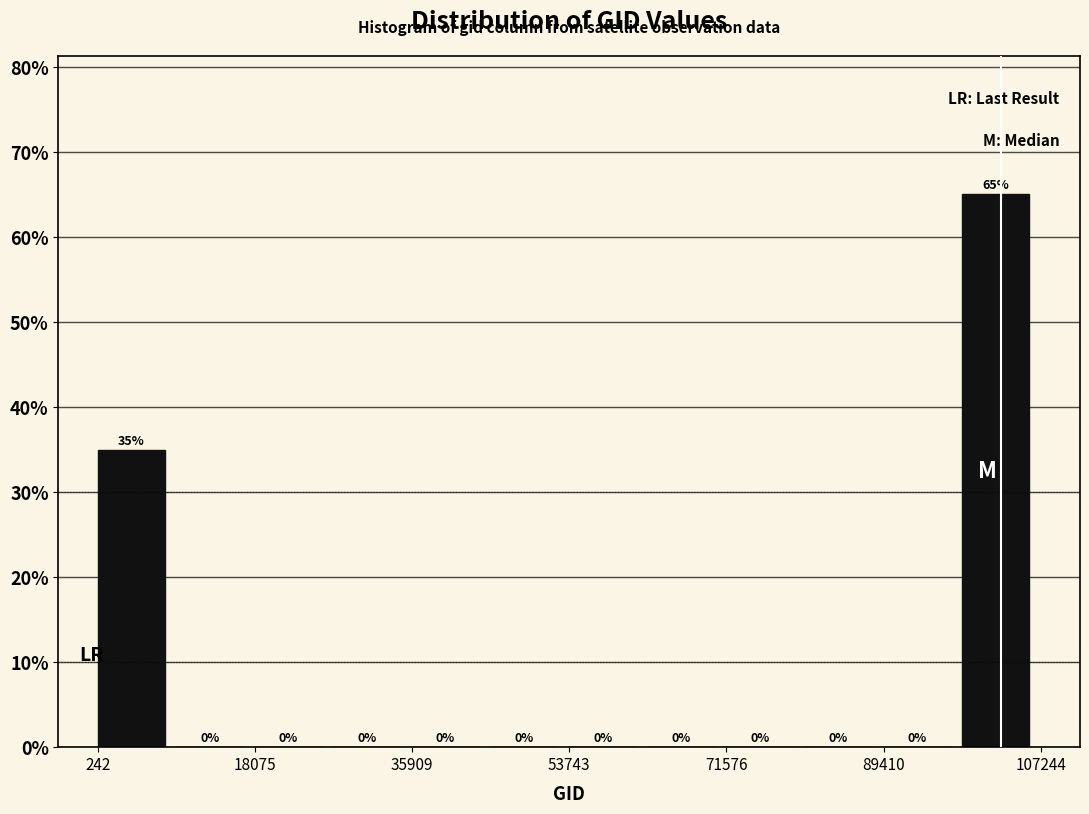

Reading left to right, list every bar in this chart as the range it spans on the x-axis followed by its height. The bar edges are not printed on the chart, so give them approximately, as read against the axis.

0 to 10000: 35
10000 to 18000: 0
18000 to 26000: 0
26000 to 36000: 0
36000 to 44000: 0
44000 to 54000: 0
54000 to 62000: 0
62000 to 72000: 0
72000 to 80000: 0
80000 to 90000: 0
90000 to 98000: 0
98000 to 108000: 65